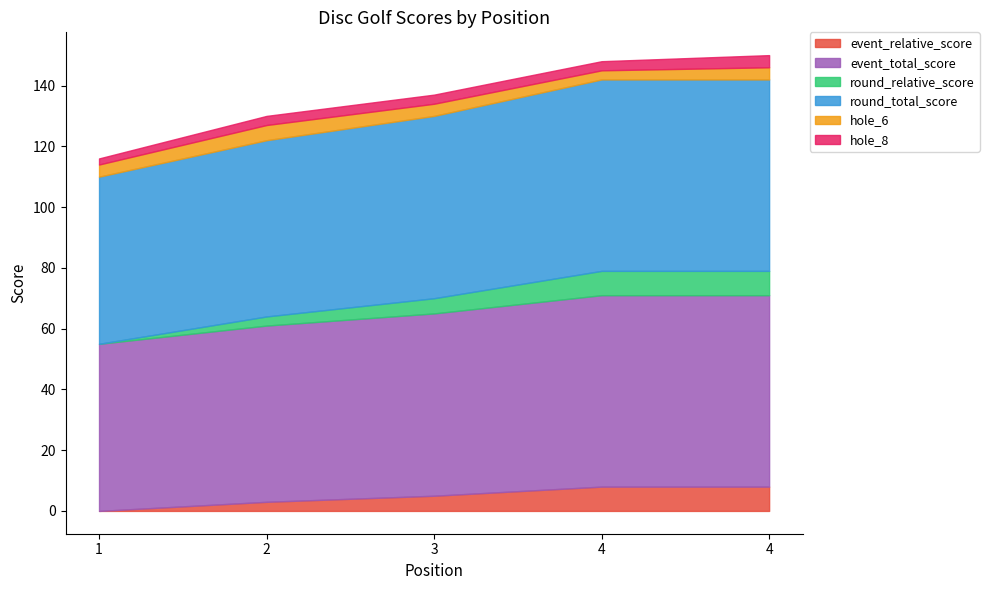

At which label does event_total_score first exceed 60?

4